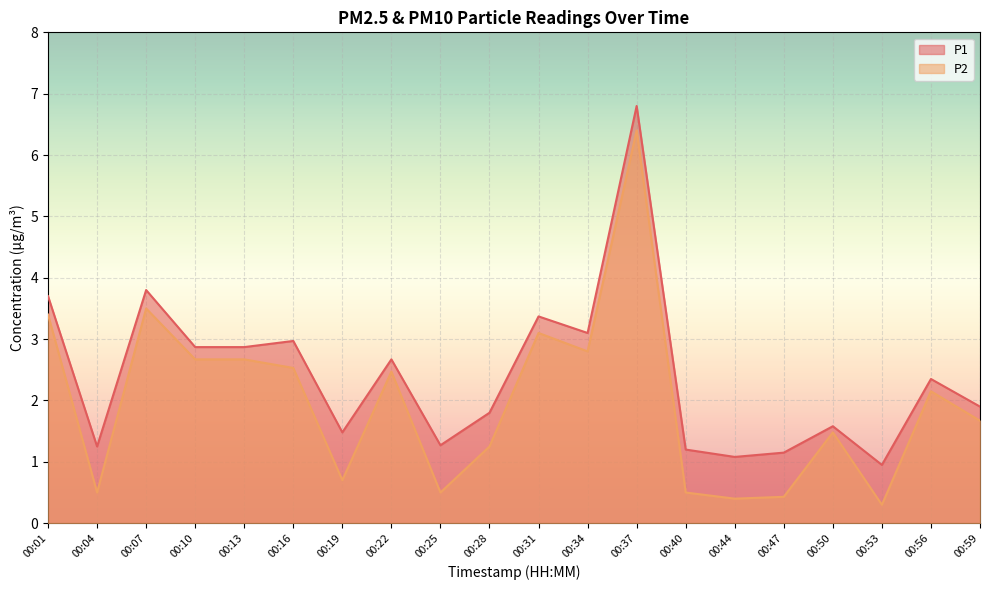

Rank the series by their maximum value, from lowest to highest.

P2, P1